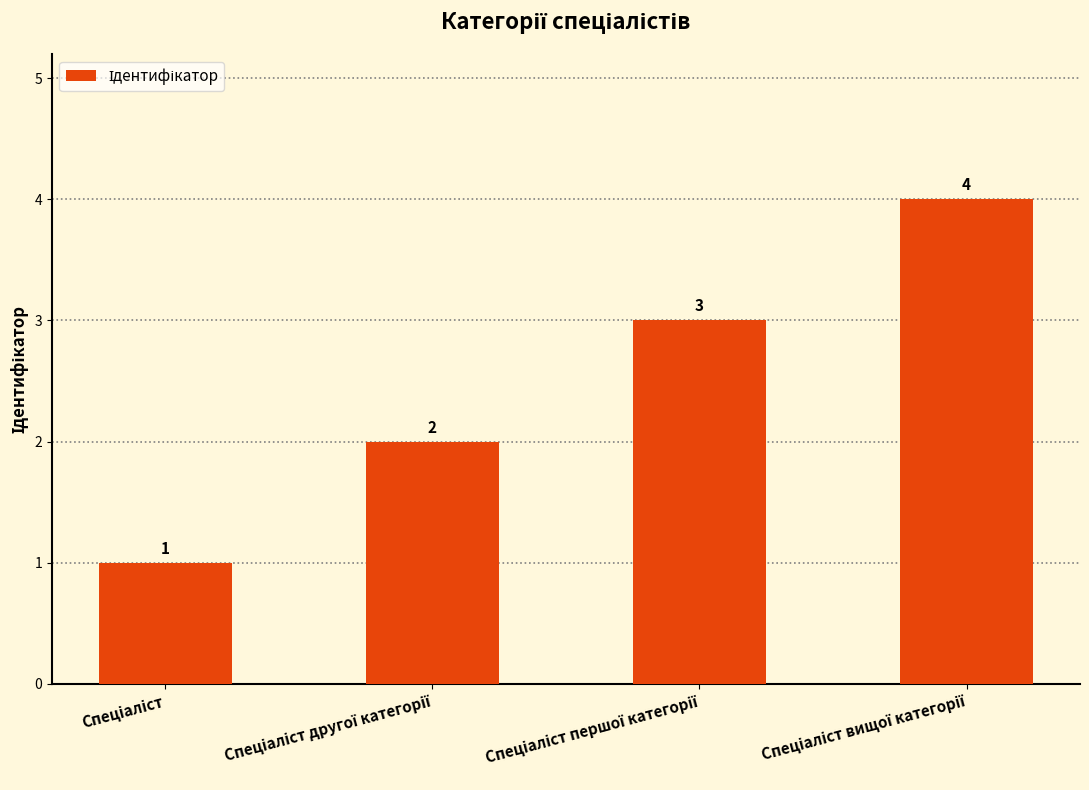

What is the greatest value displayed?

4